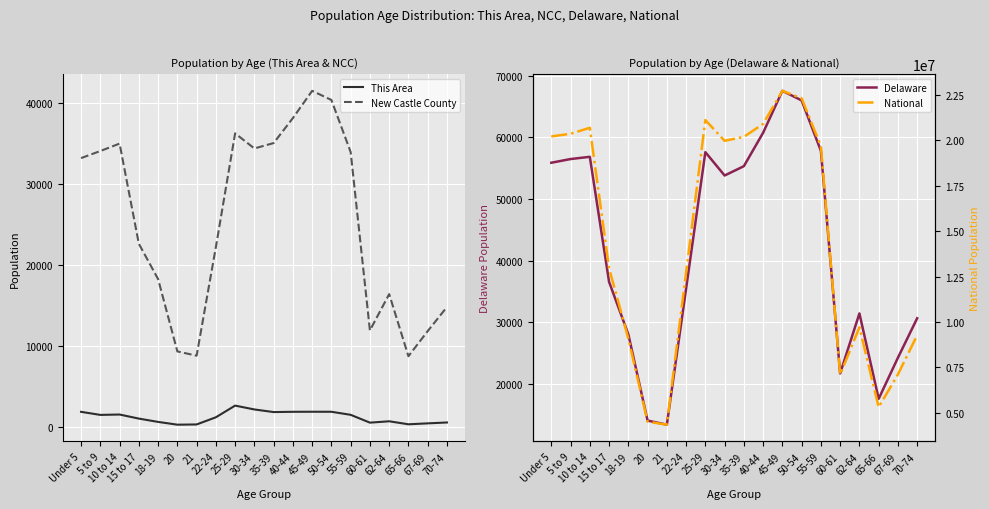

What is the difference between the National values at 65-66 and 62-64?

4384295